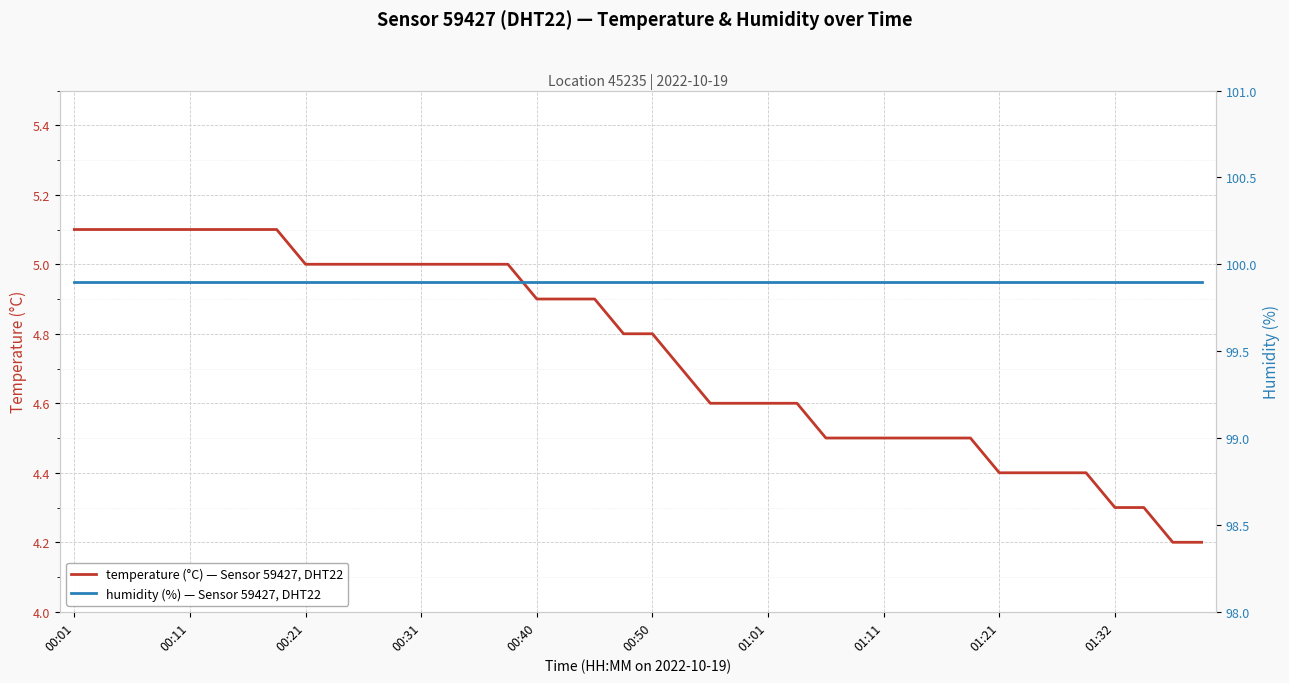

What is the label of the 7th point from the left?

01:01